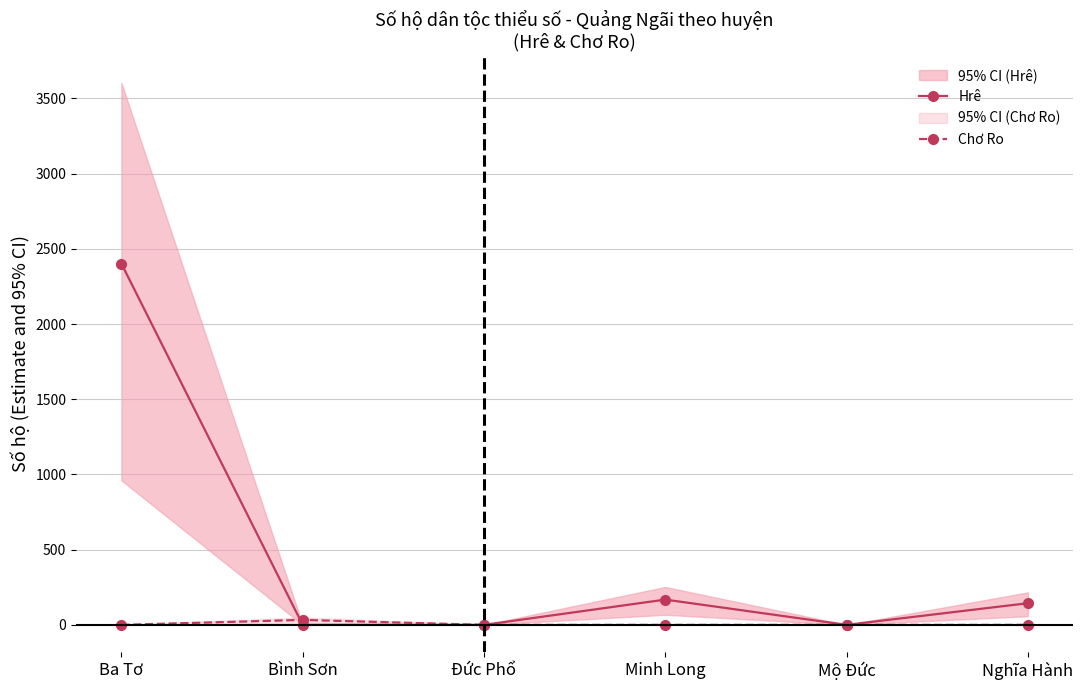

True or false: Hrê has more than 0 interior local peaks.

True